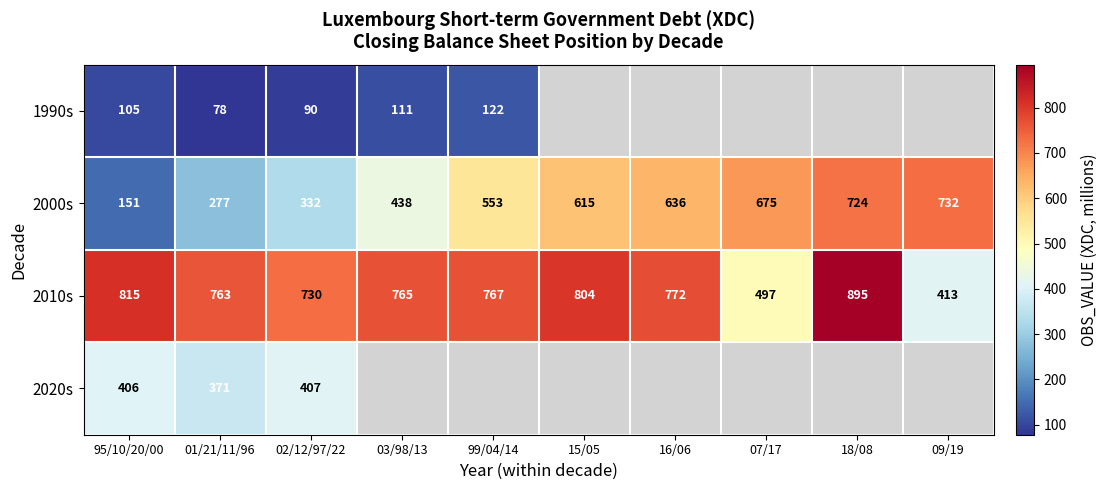

Which category has the highest value across all series?

18/08